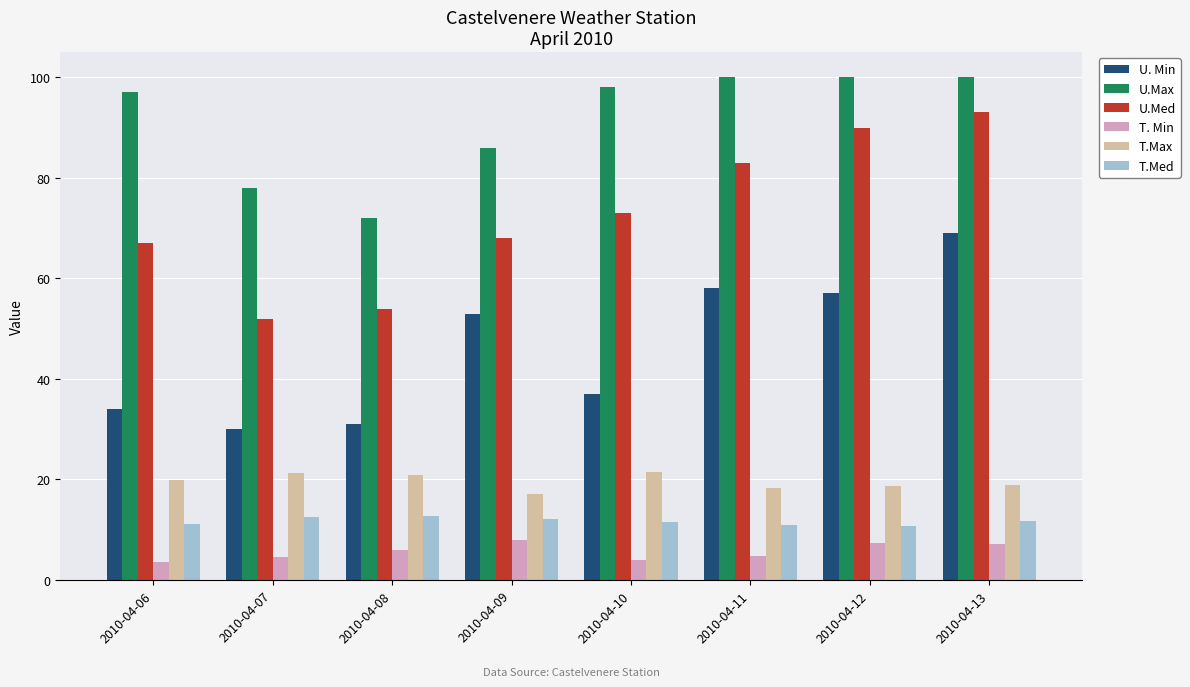

Does the chart contain any negative values?

No